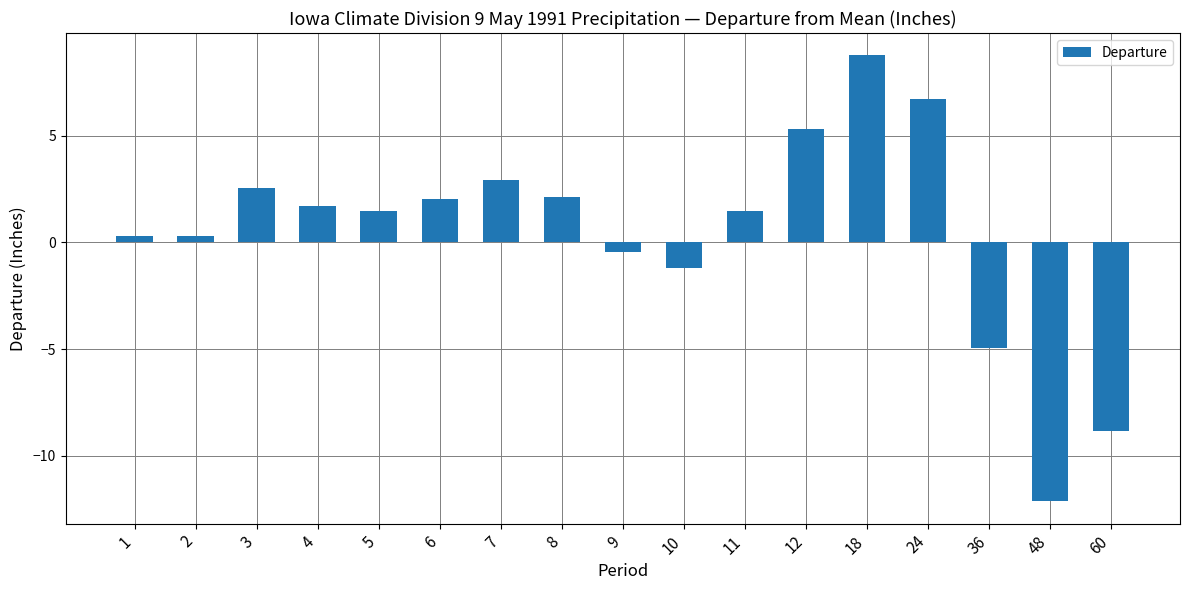

What is the value of the 6th bar from the left?

2.0